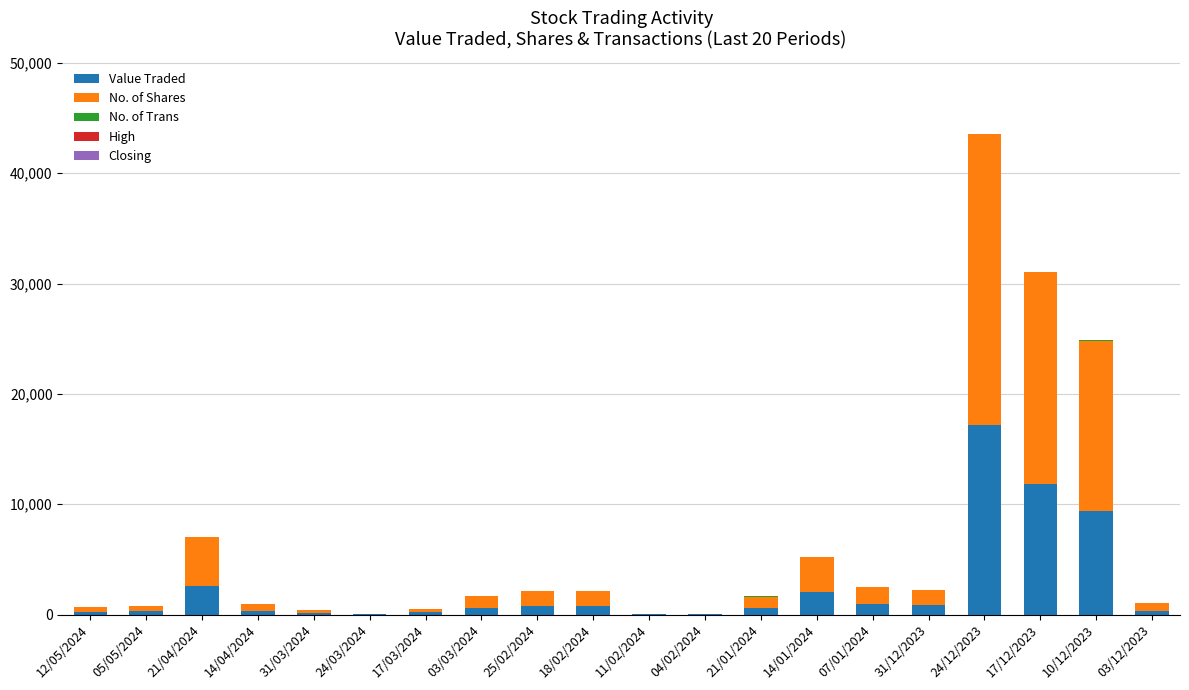

At which category is the sum across all series the highest?

24/12/2023